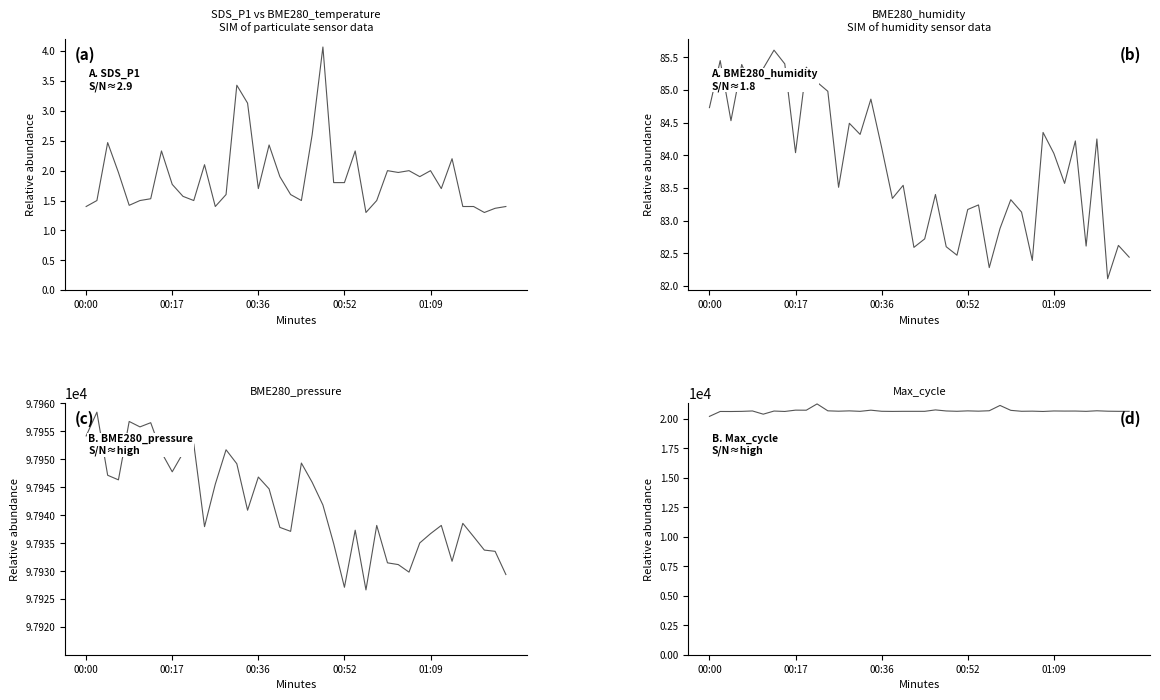

List the series in order of their peak value, lowest first.

SDS_P1, BME280_humidity, Max_cycle, BME280_pressure